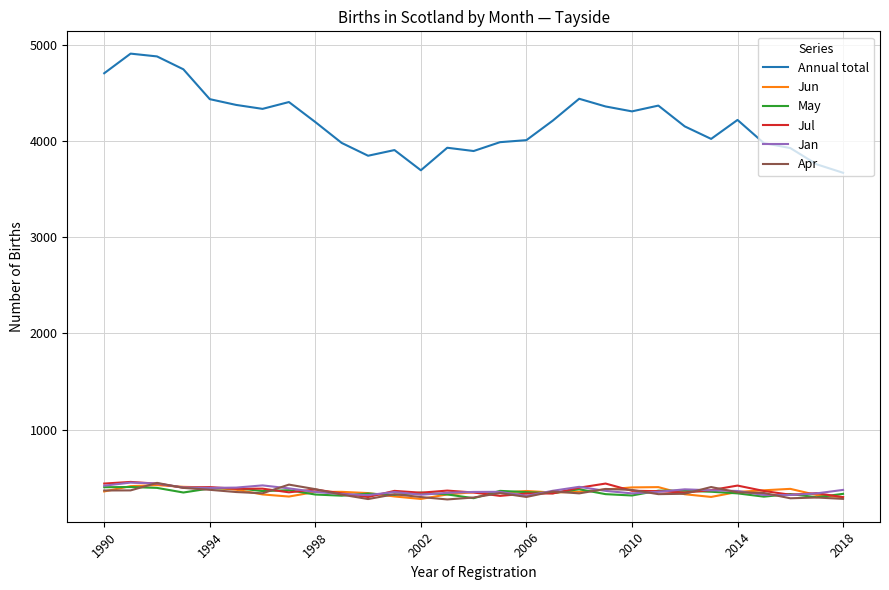

Which series has the largest range (max minus min)?

Annual total